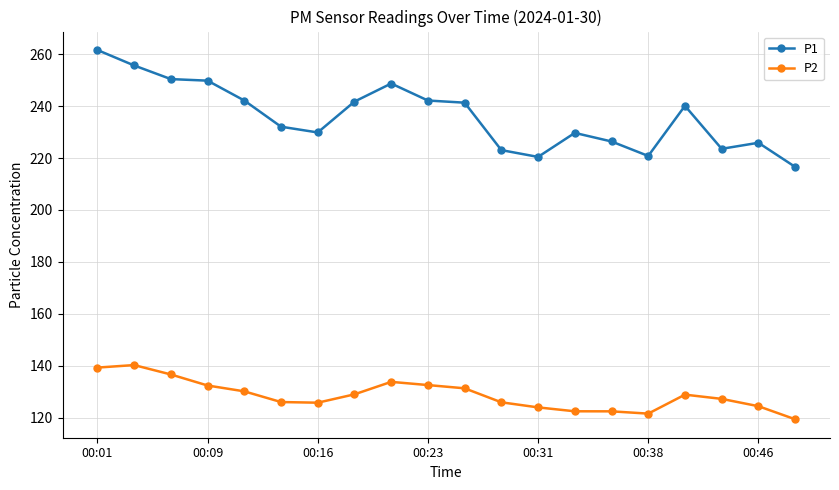

True or false: P1 and P2 intersect in this chart.

False